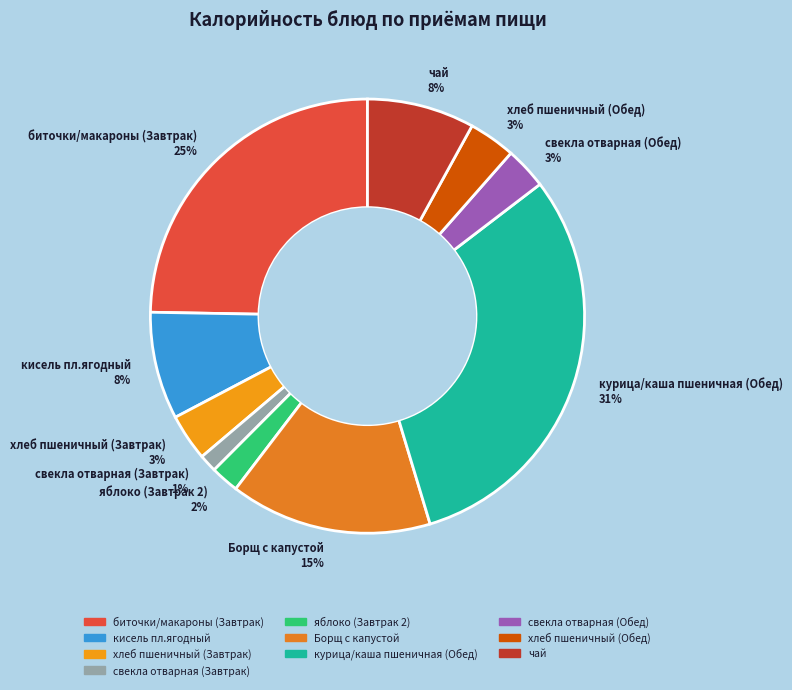

To the nearest percent, what portion does свекла отварная (Обед) represent?

3%